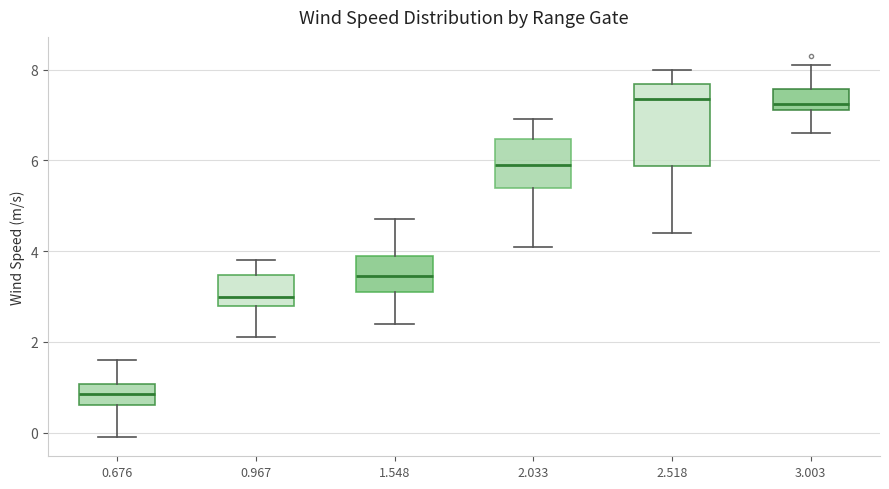

Reading left to right, read every box against the y-axis: the position of its median line, the range the box covers, and the ends of its whiskers. The values are not printed on the chart, so give them approximately, as read against the axis.

0.676: median 0.8, box 0.6 to 1.0, whiskers 0.0 to 1.6
0.967: median 3.0, box 2.8 to 3.4, whiskers 2.2 to 3.8
1.548: median 3.4, box 3.2 to 4.0, whiskers 2.4 to 4.8
2.033: median 6.0, box 5.4 to 6.4, whiskers 4.2 to 7.0
2.518: median 7.4, box 5.8 to 7.6, whiskers 4.4 to 8.0
3.003: median 7.2 (just above the box's lower edge), box 7.2 to 7.6, whiskers 6.6 to 8.2